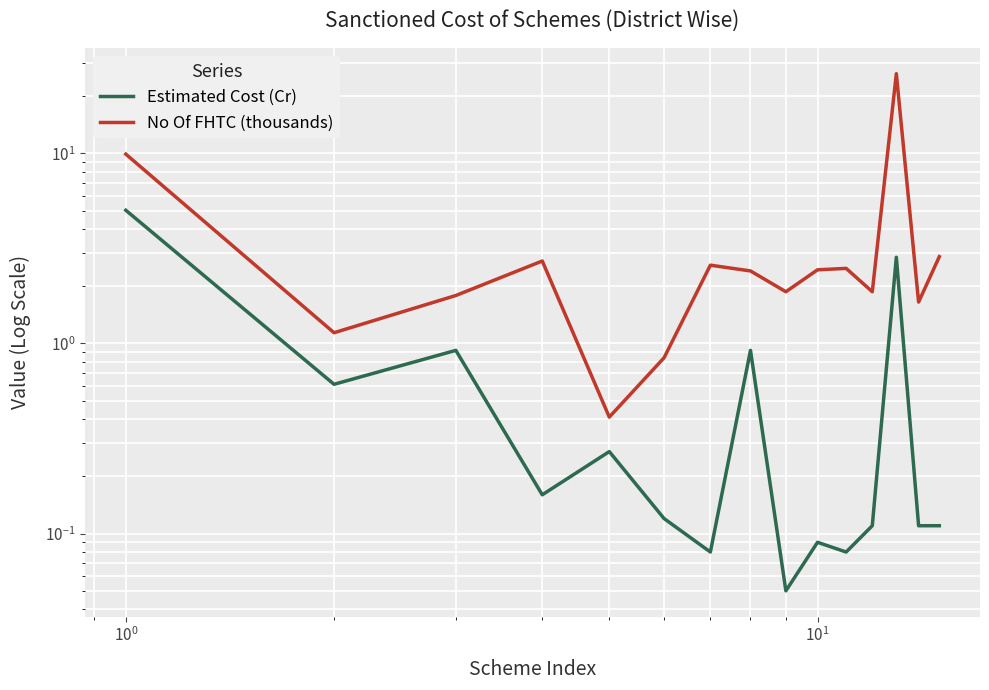

In No Of FHTC (thousands), how many points are higher than both neighbors (excluding endpoints)?

4